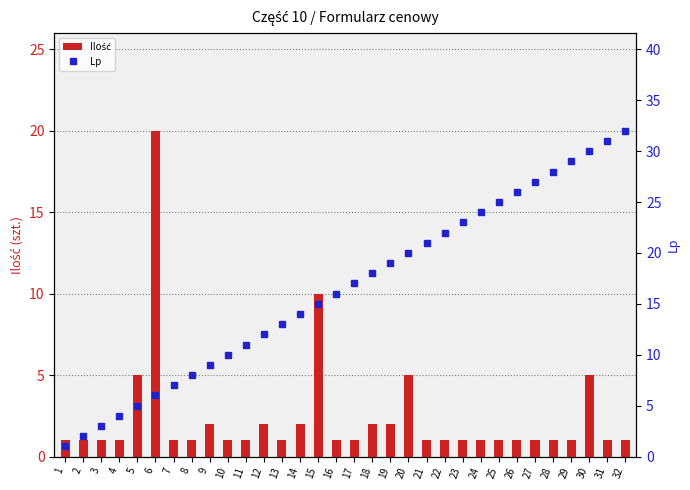

Rank the series at 14 from lowest to highest value.

Ilość, Lp